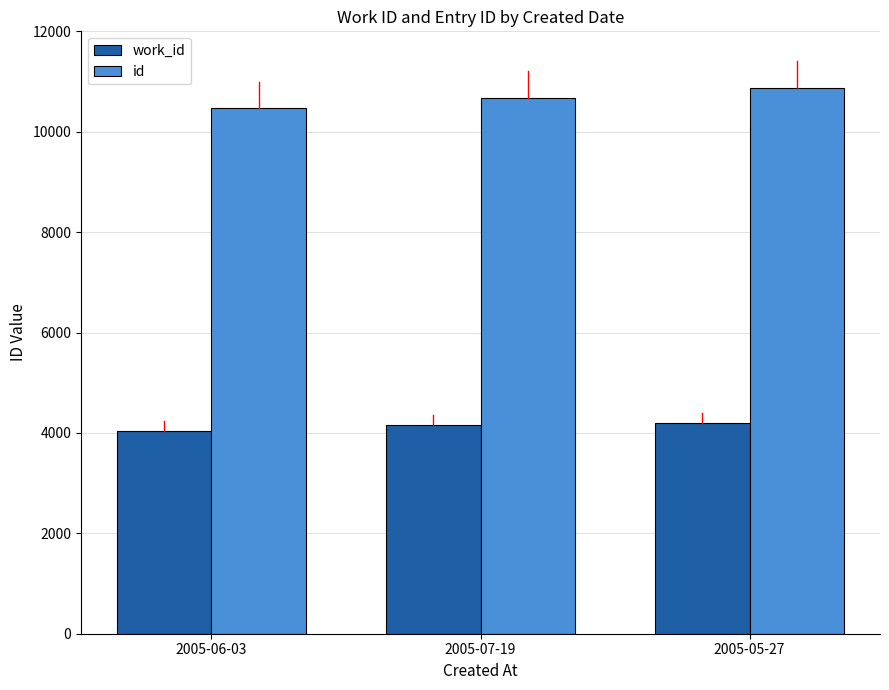

Count the work_id values in the range 4042 to 4192.

3